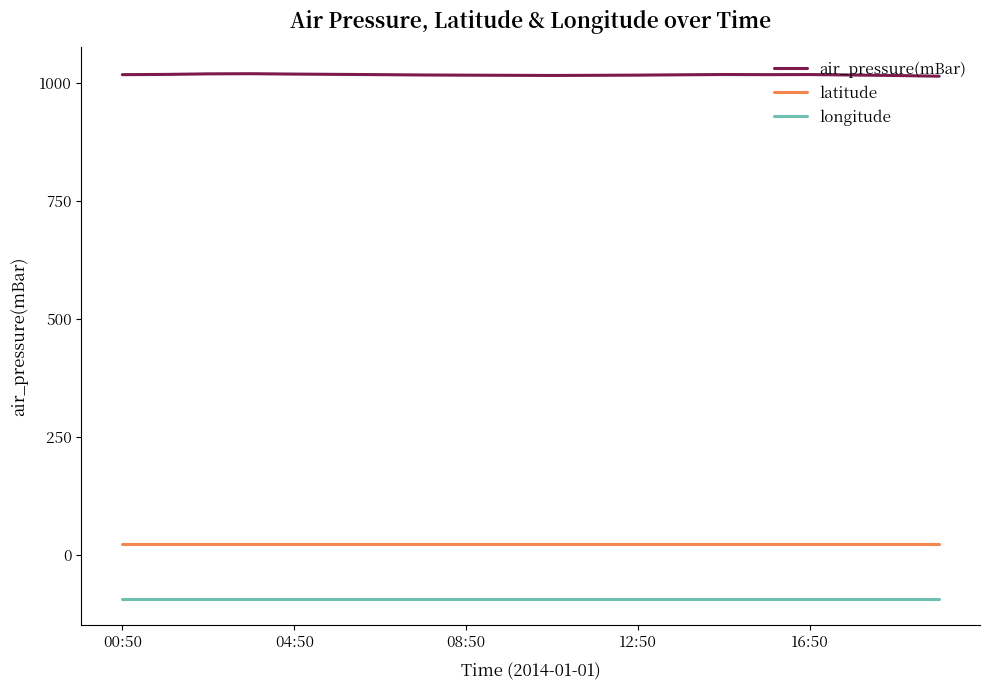

Rank the series by their maximum value, from highest to lowest.

air_pressure(mBar), latitude, longitude